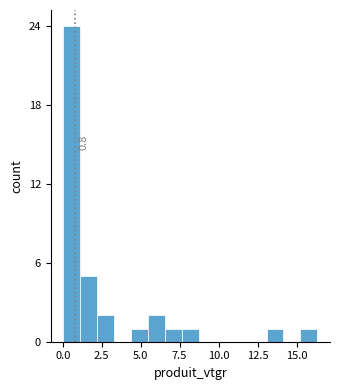

Read against the x-axis, roughly where is the centre of the tallest bar?

0.5